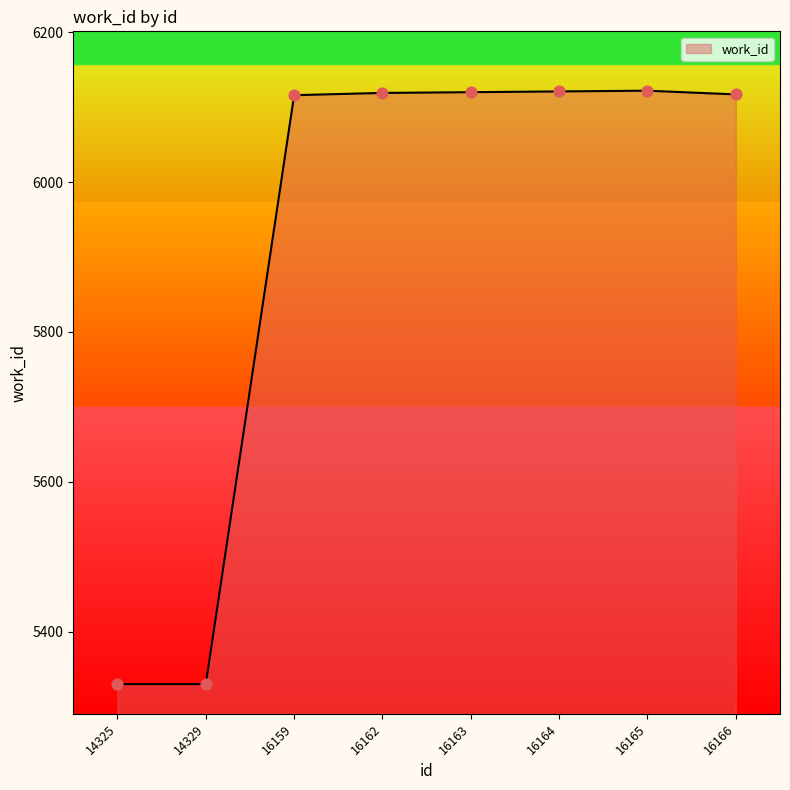

Approximately how many times larger is the value at 16164 compared to 16162?

1.0